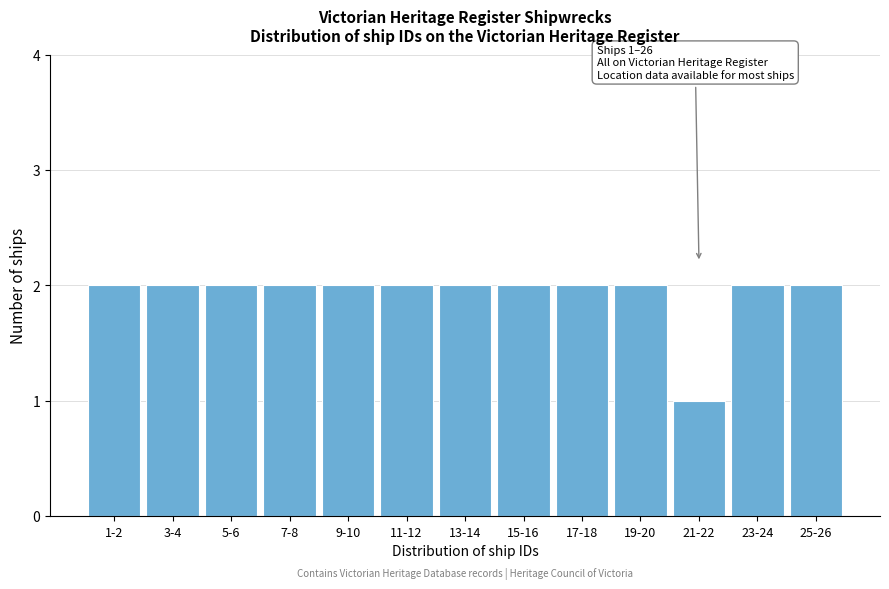

Reading right to left, extract all data points from this chart.

2	2	1	2	2	2	2	2	2	2	2	2	2